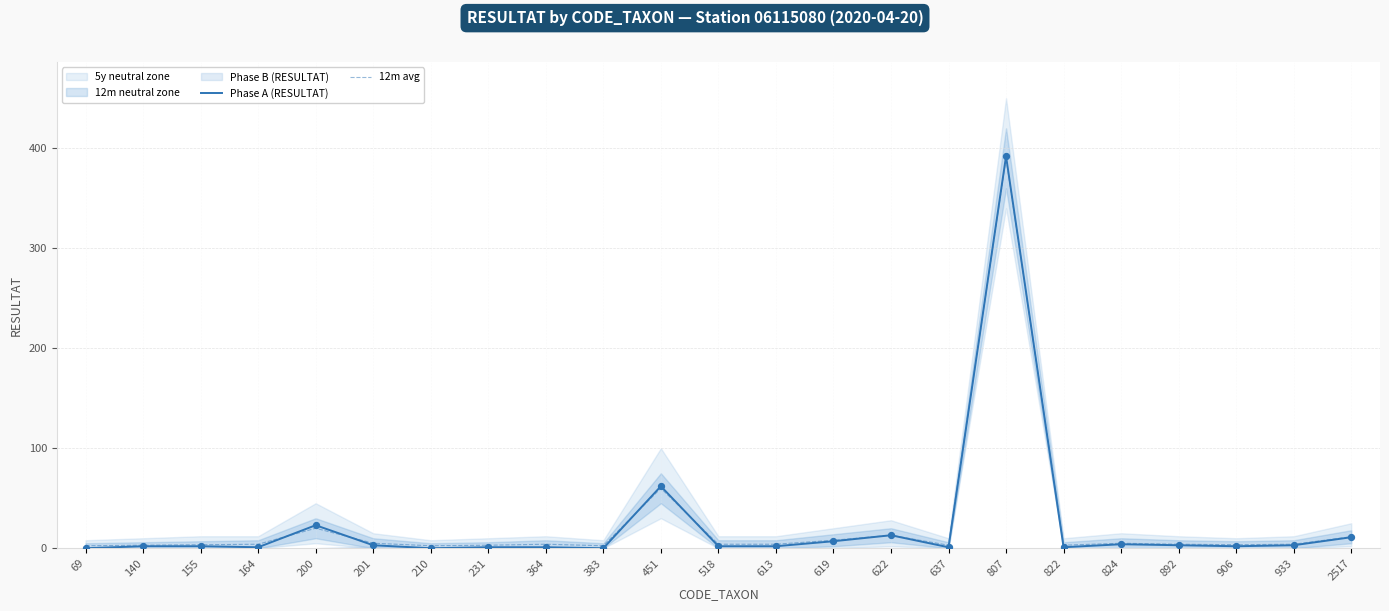

At which label is Phase A (RESULTAT) closest to 196?

451